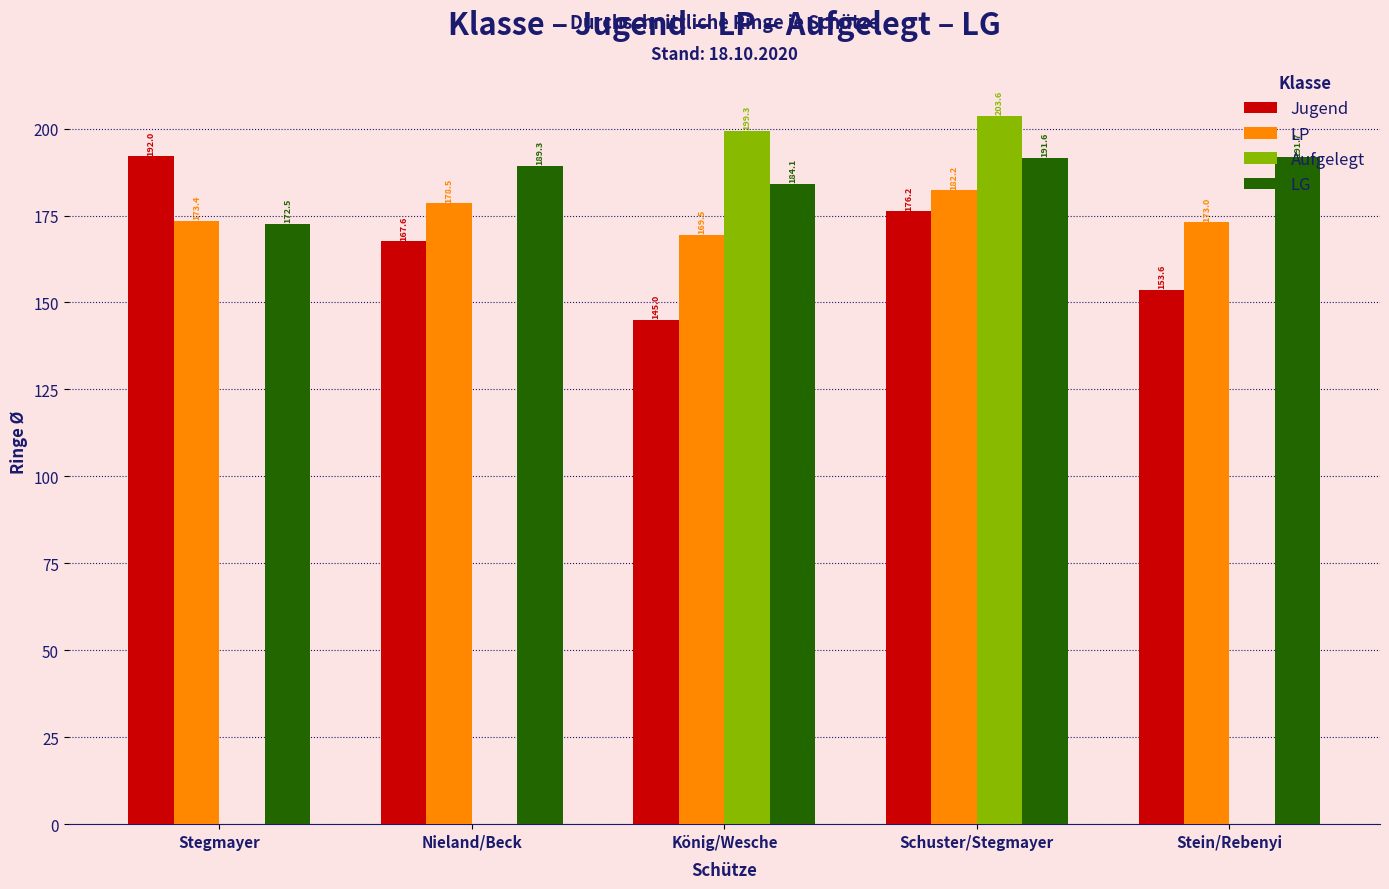

What is the sum of the LG values at Nieland/Beck and Stein/Rebenyi?

381.0